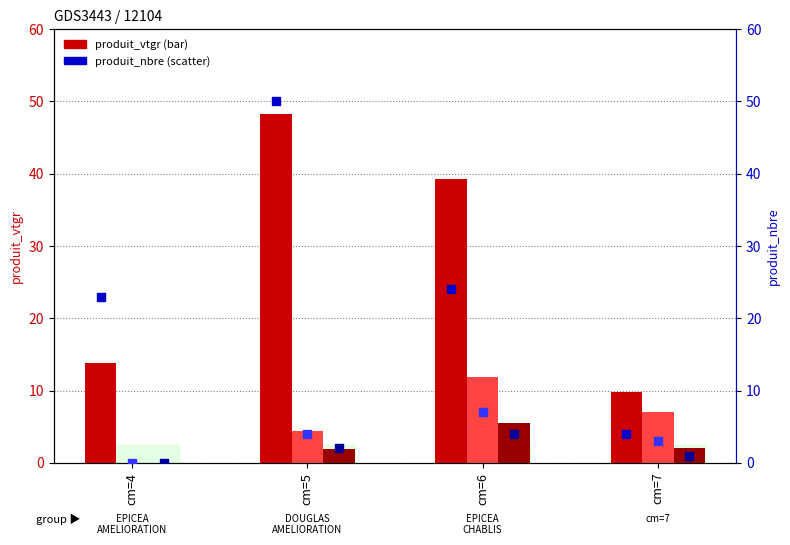

At which category is the sum across all series the highest?

cm=5